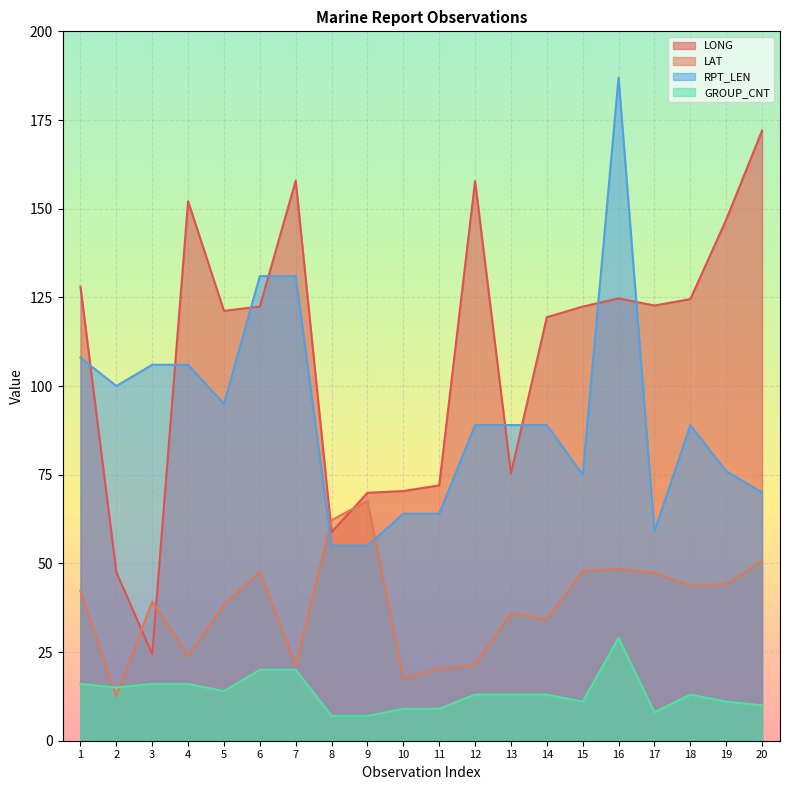

Which series has the largest total across all categories?

LONG